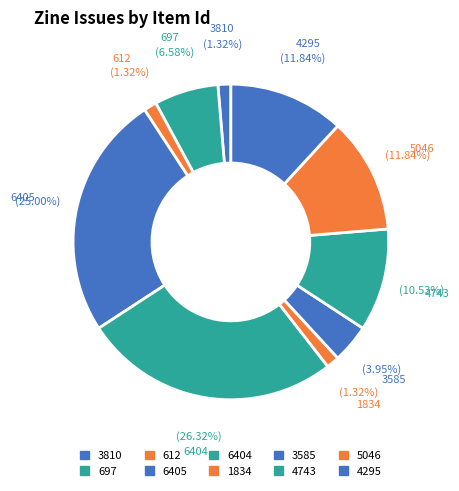

Between 612 and 3810, which is larger?

612